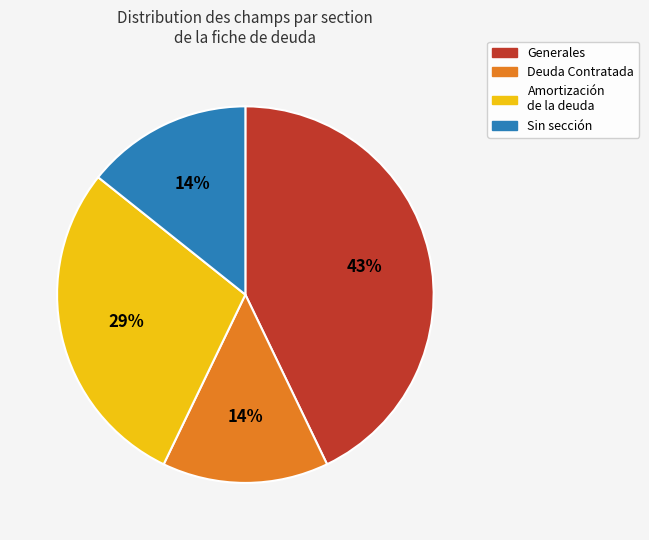

Does any single category account for the majority?

No